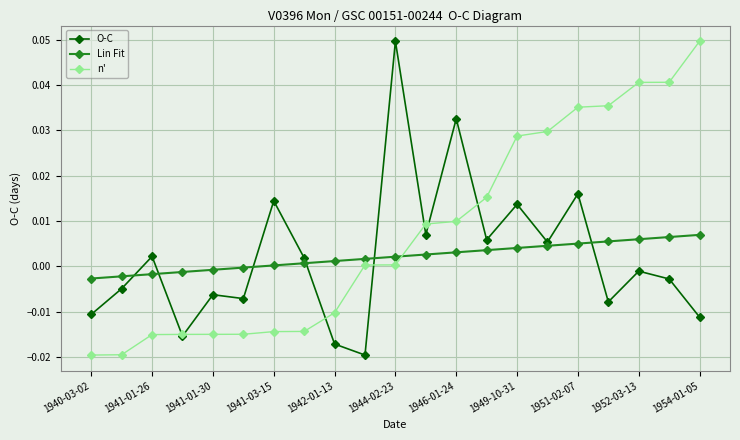

True or false: O-C has more than 2 interior local peaks.

True